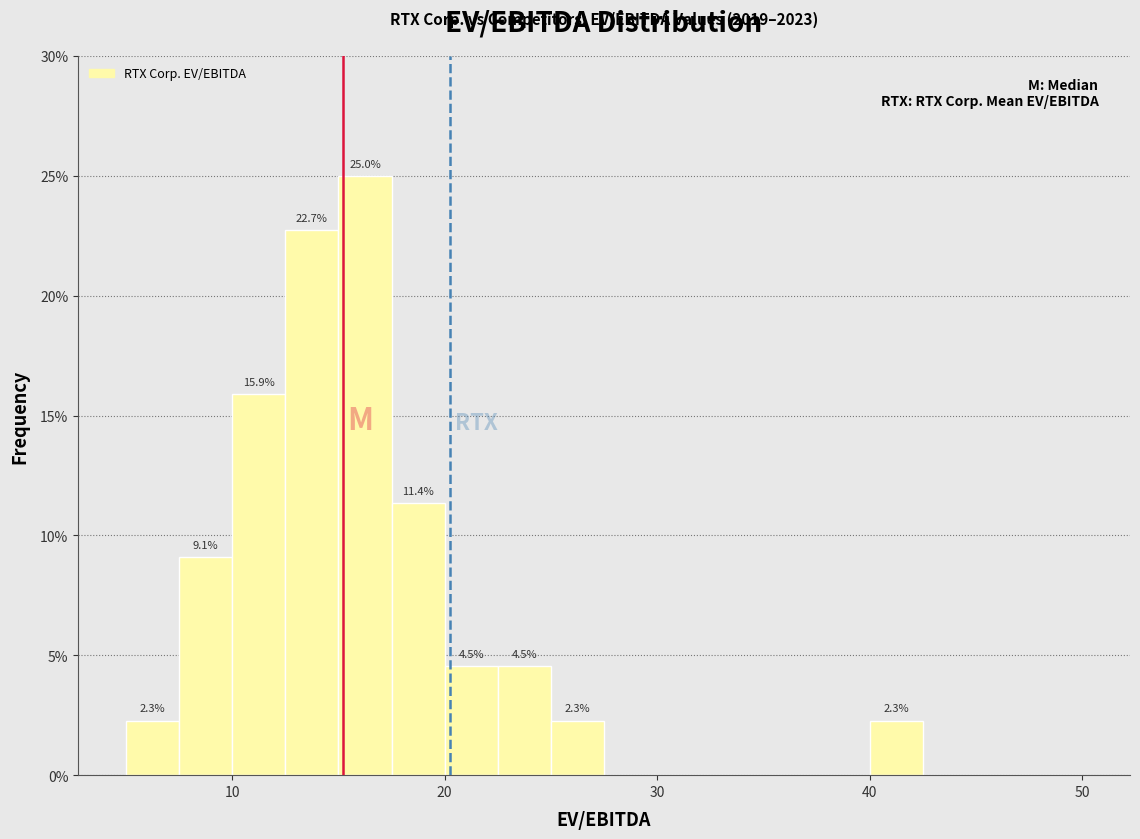

Read against the x-axis, roughly where is the centre of the tallest bar?

16